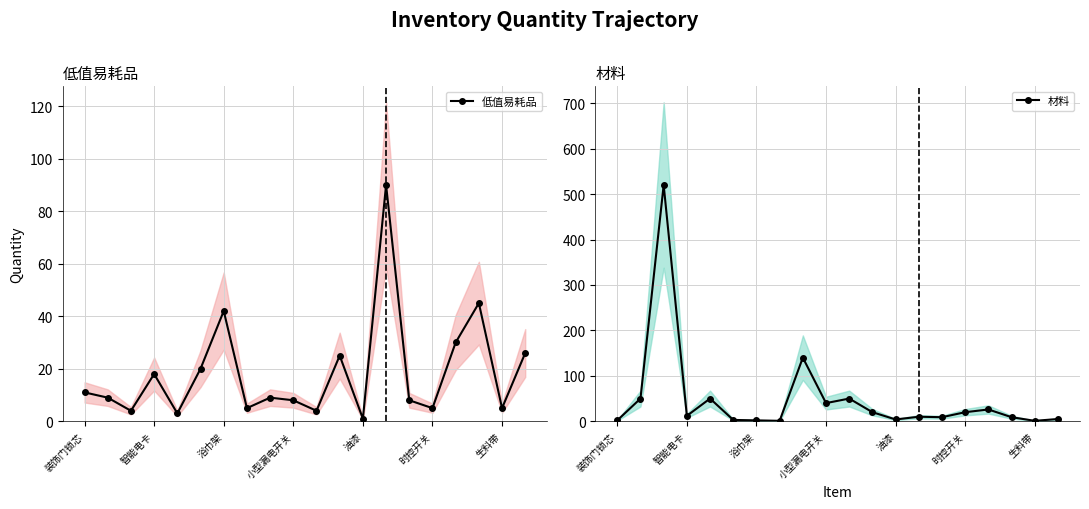

Is the value of 低值易耗品 at 10 greater than the value of 材料 at 16?

No